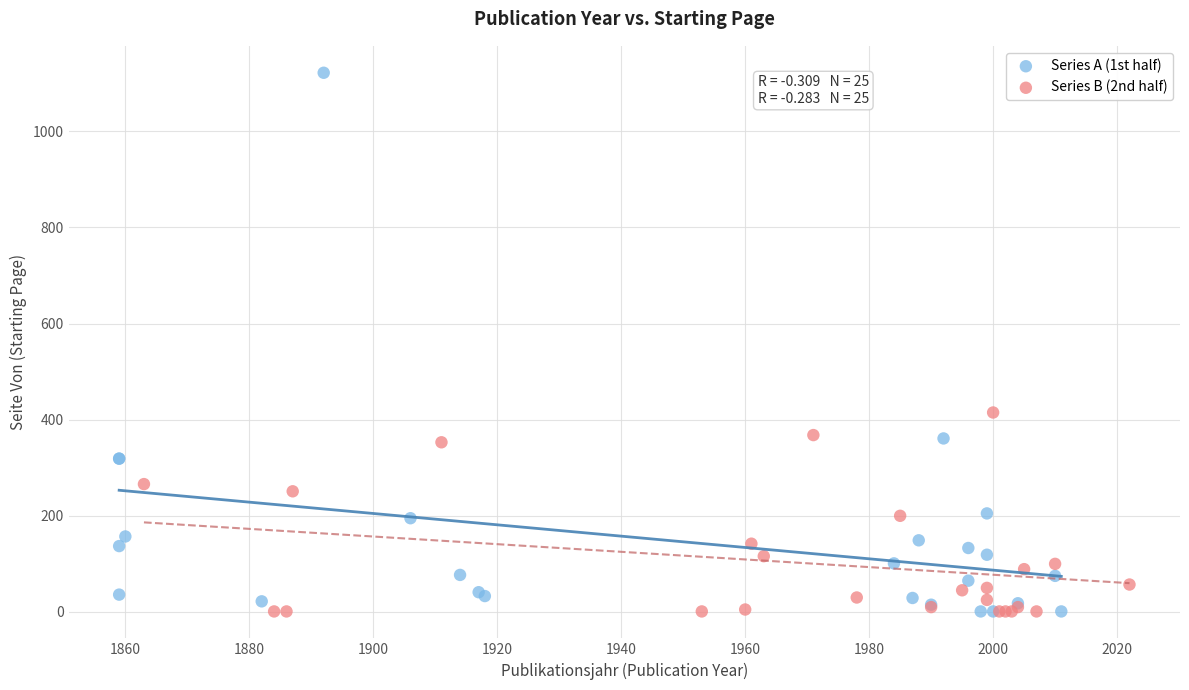

Which series reaches the maximum Y coordinate?

Series A (1st half)